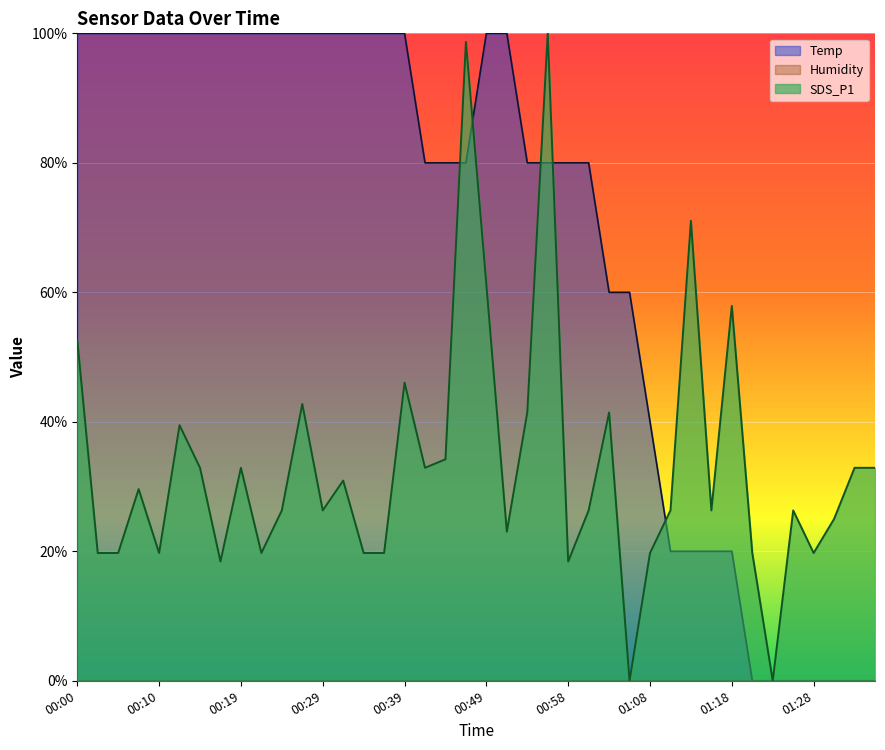

What is the average value of the SDS_P1 series?

33.3